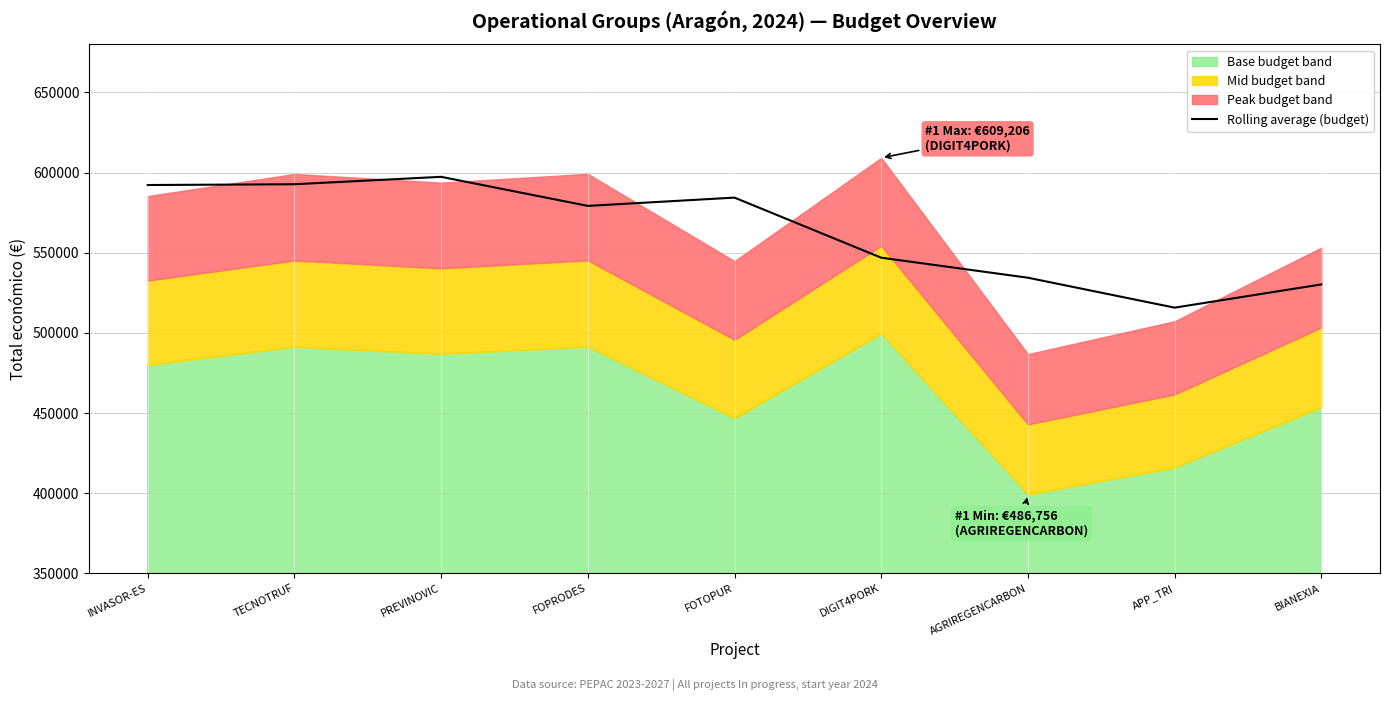

Approximately how many times larger is the value at FOTOPUR compared to BIANEXIA?

1.1